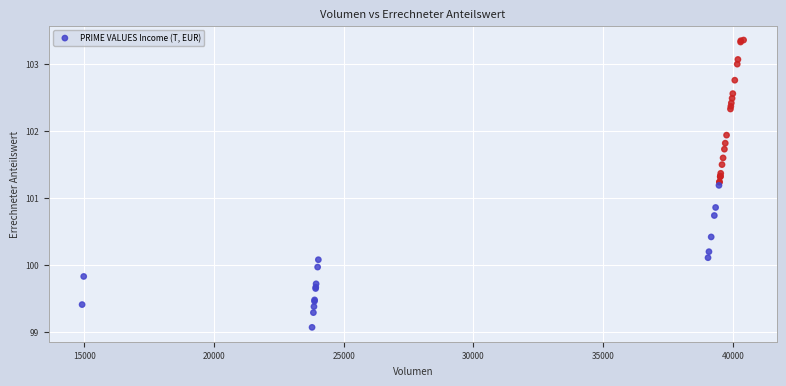

What Y value in the scatter plot is closest to 101?

100.9